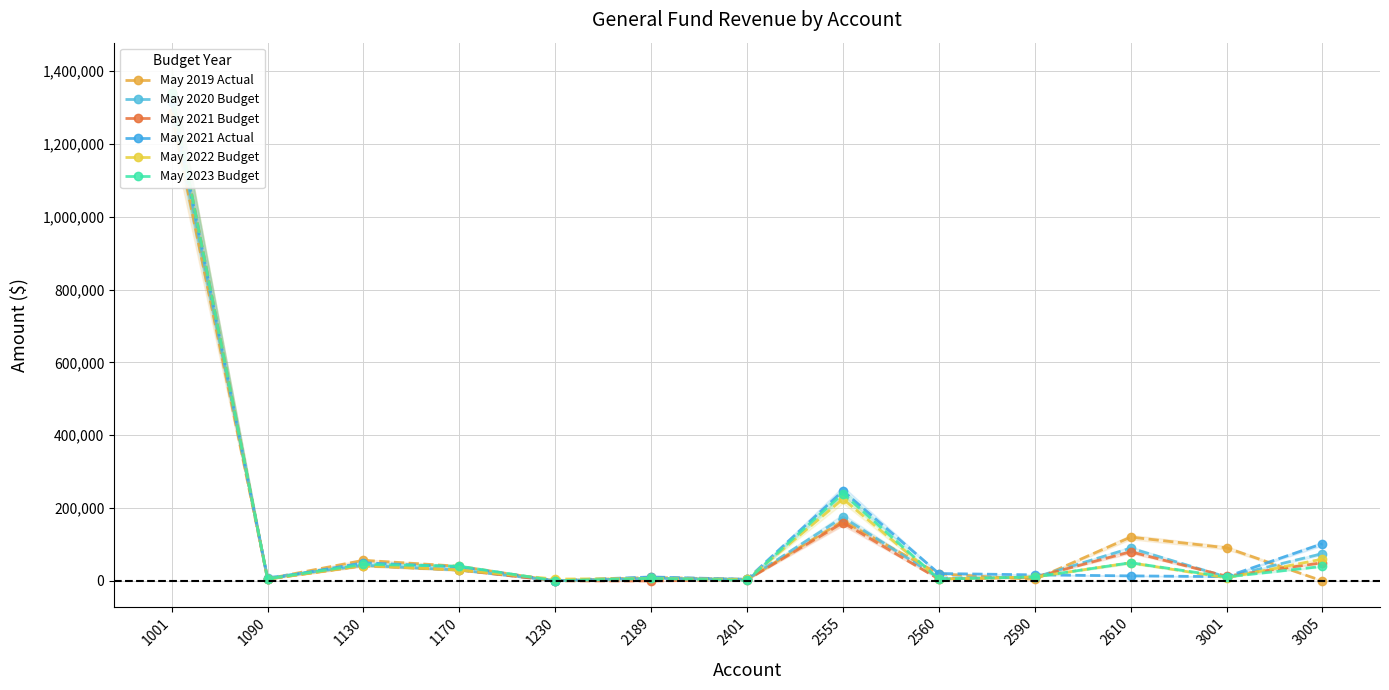

At which category is the sum across all series the highest?

1001